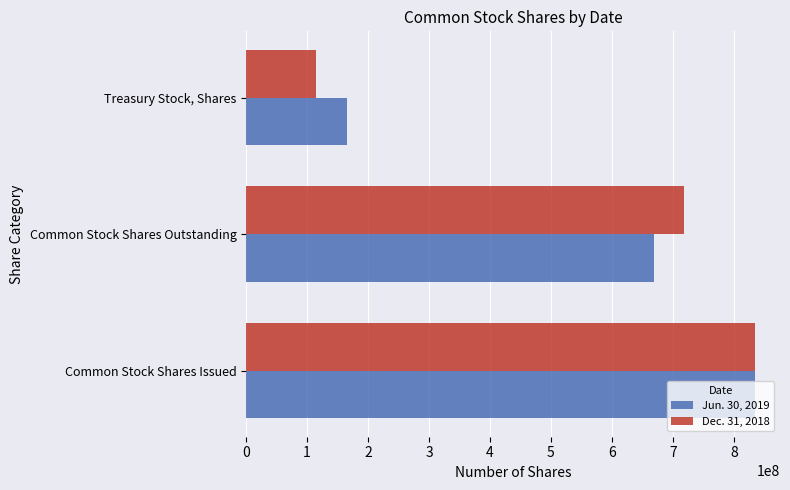

At which label is Jun. 30, 2019 closest to 499530612?

Common Stock Shares Outstanding